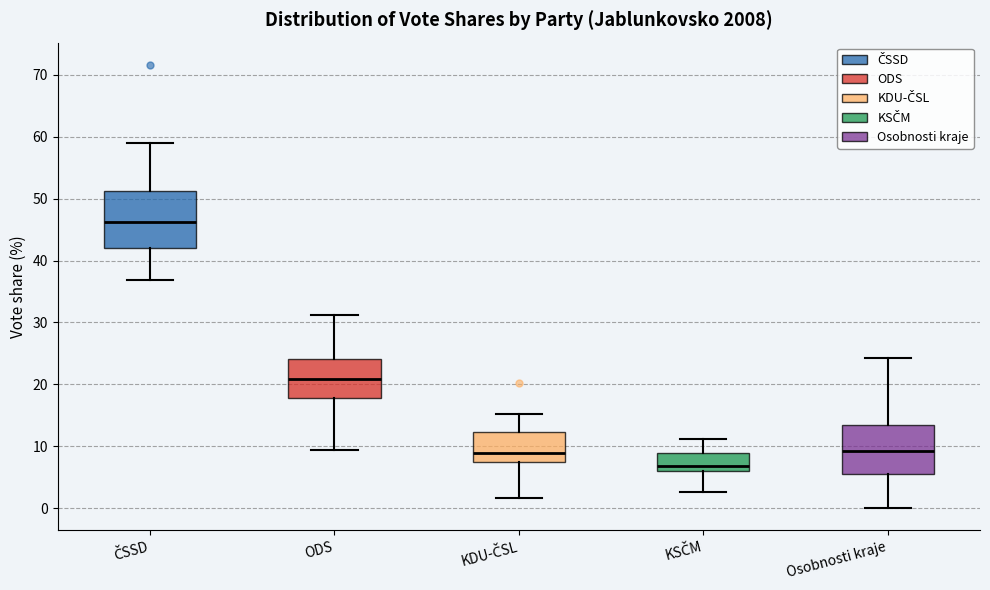

Which box has the lowest median line?

KSČM